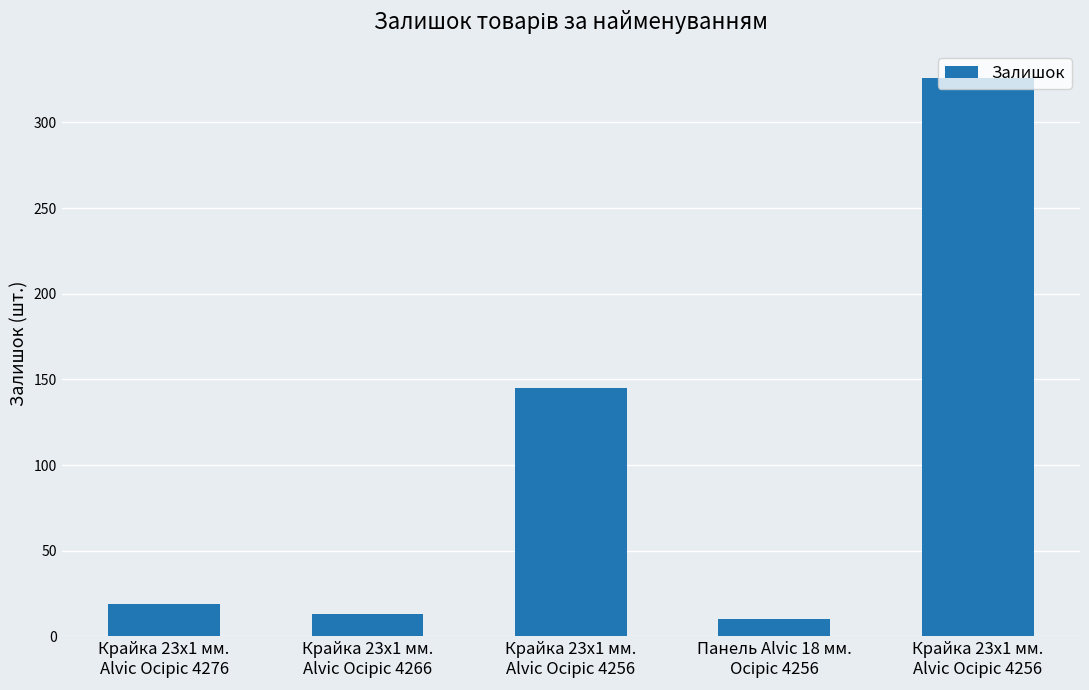

Which has a higher value, Крайка 23x1 мм.
Alvic Осіріс 4266 or Крайка 23x1 мм.
Alvic Осіріс 4276?

Крайка 23x1 мм.
Alvic Осіріс 4276